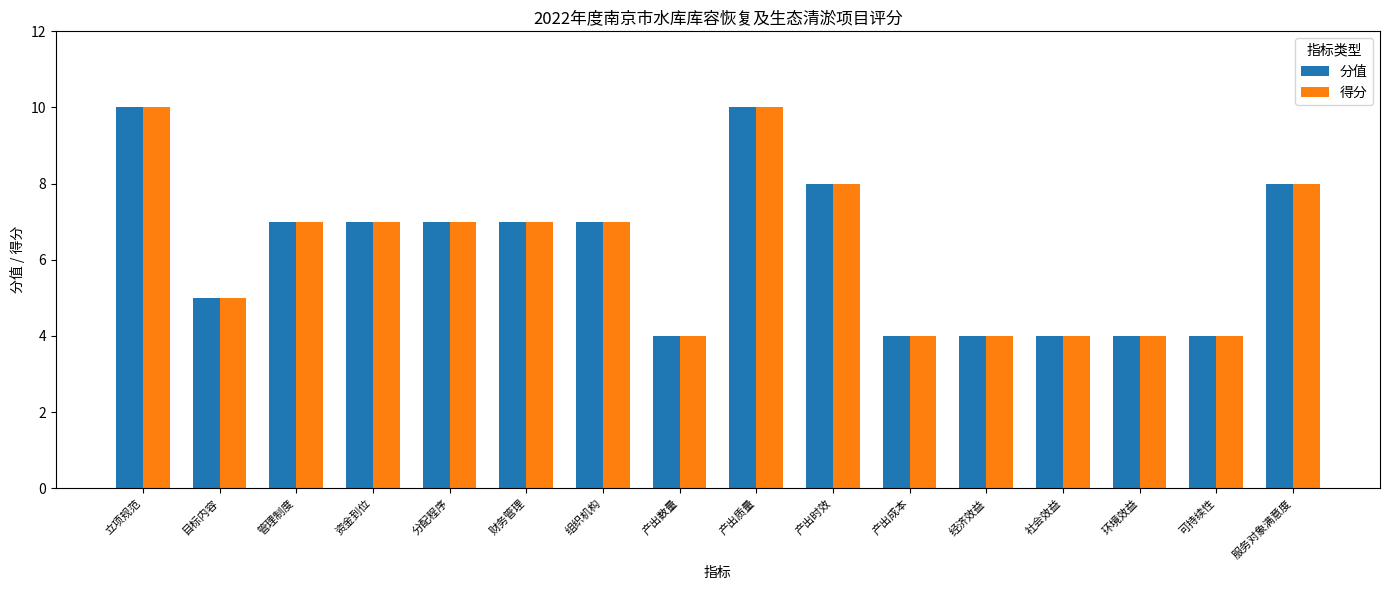

At how many categories does at least one series exceed 6?

9